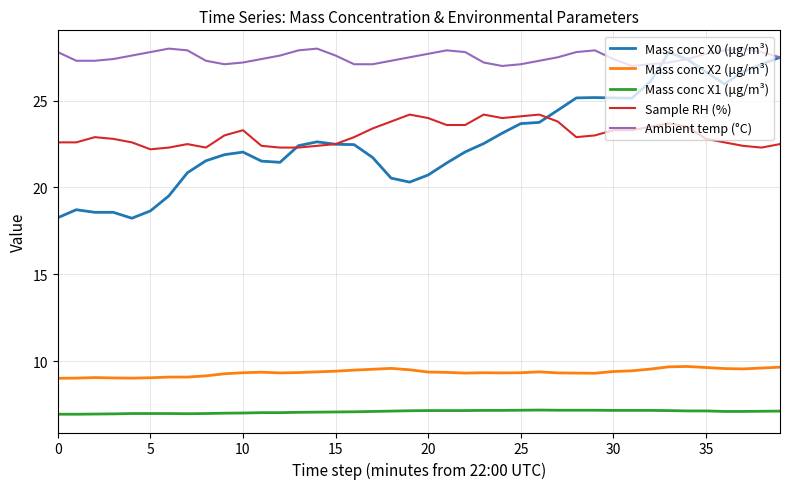

Which series has the largest range (max minus min)?

Mass conc X0 (μg/m³)